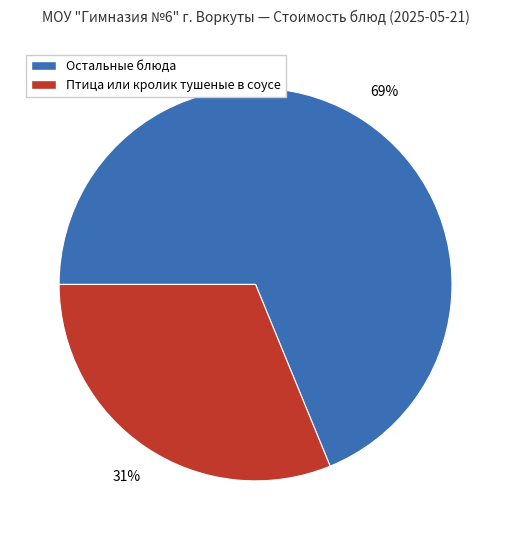

True or false: Птица или кролик тушеные в соусе accounts for 31% of the total.

True